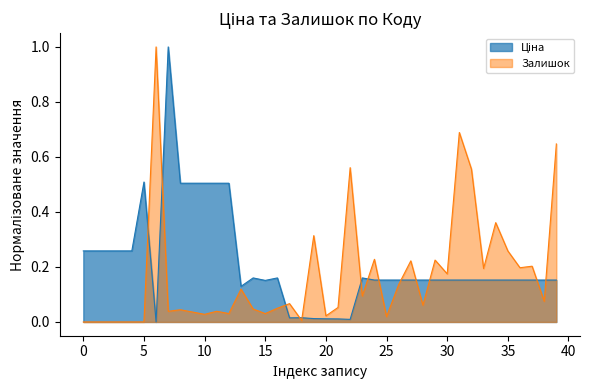

Is it true that Залишок equals 0.0 at 0?

True